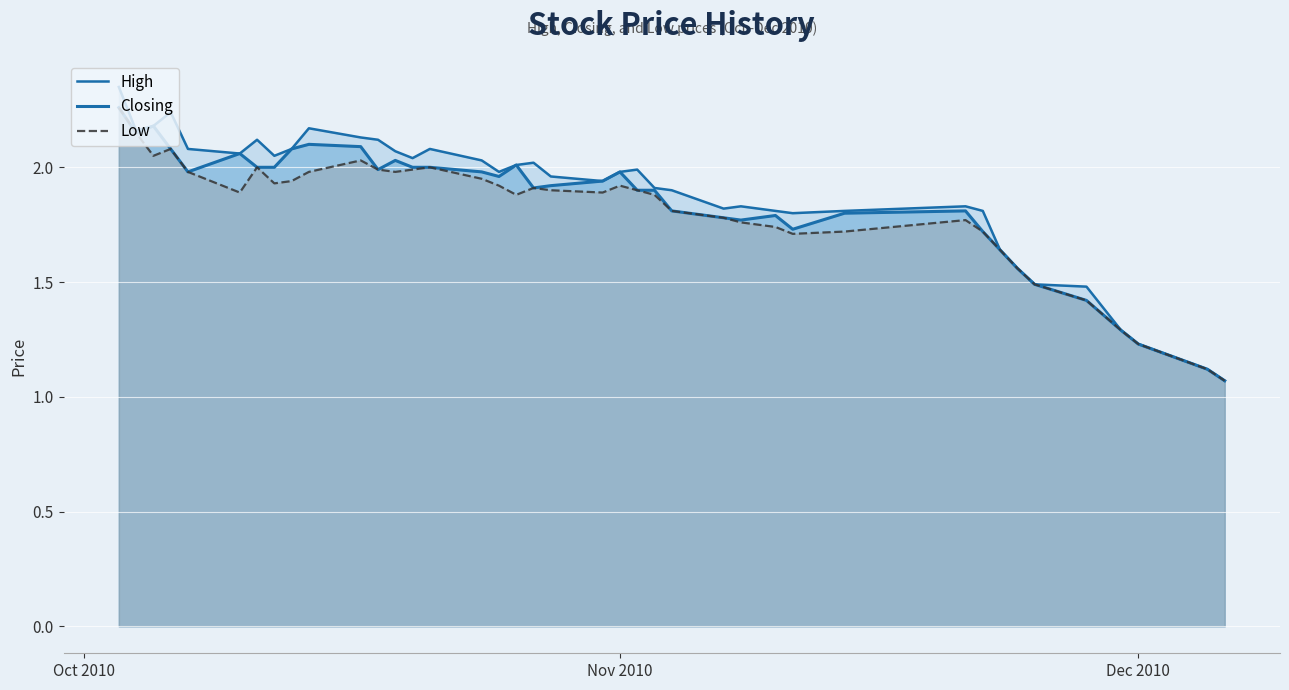

What is the value of the Closing point at the 28th from the left?

1.8